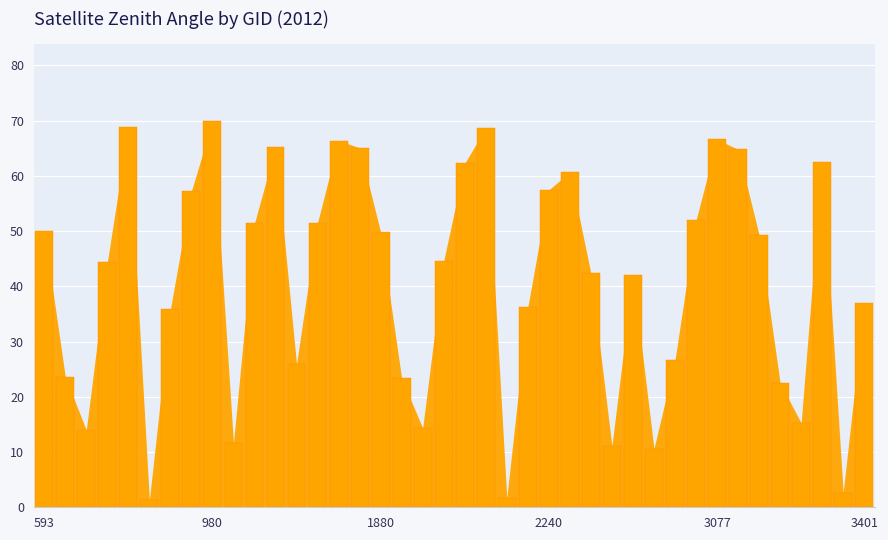

What is the greatest value displayed?

69.9